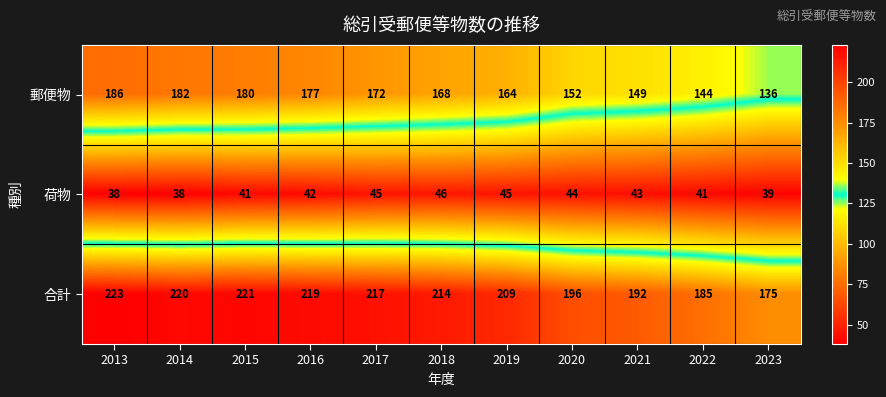

What is the difference between the maximum and second lowest values in the 郵便物 series?

42